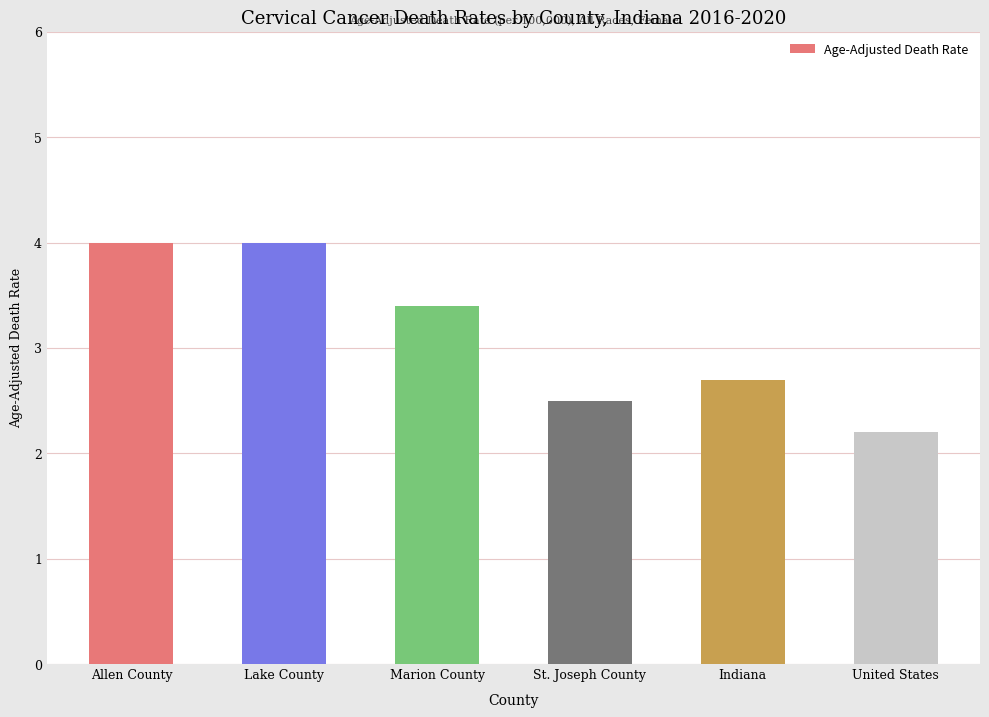

Reading left to right, what are all the values shown in this chart?

4.0	4.0	3.4	2.5	2.7	2.2